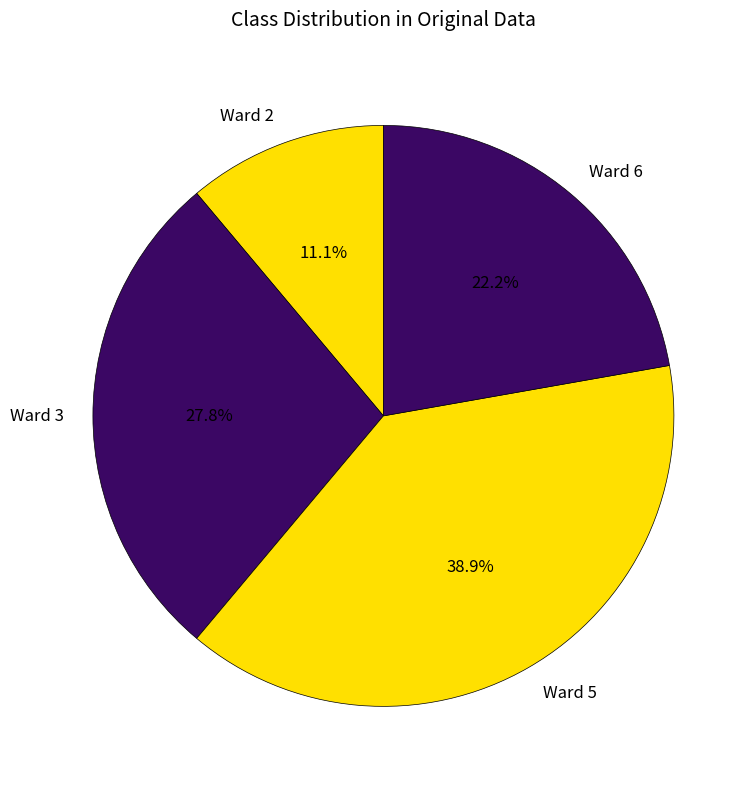

How many segments does this pie chart have?

4